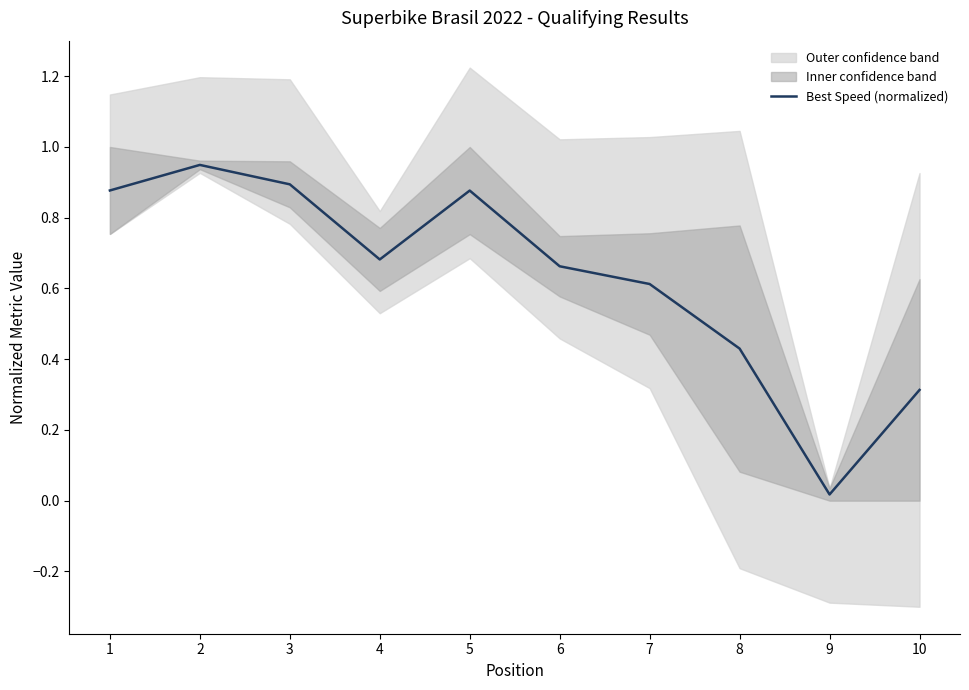

At which category does the data reach its first local valley?

4